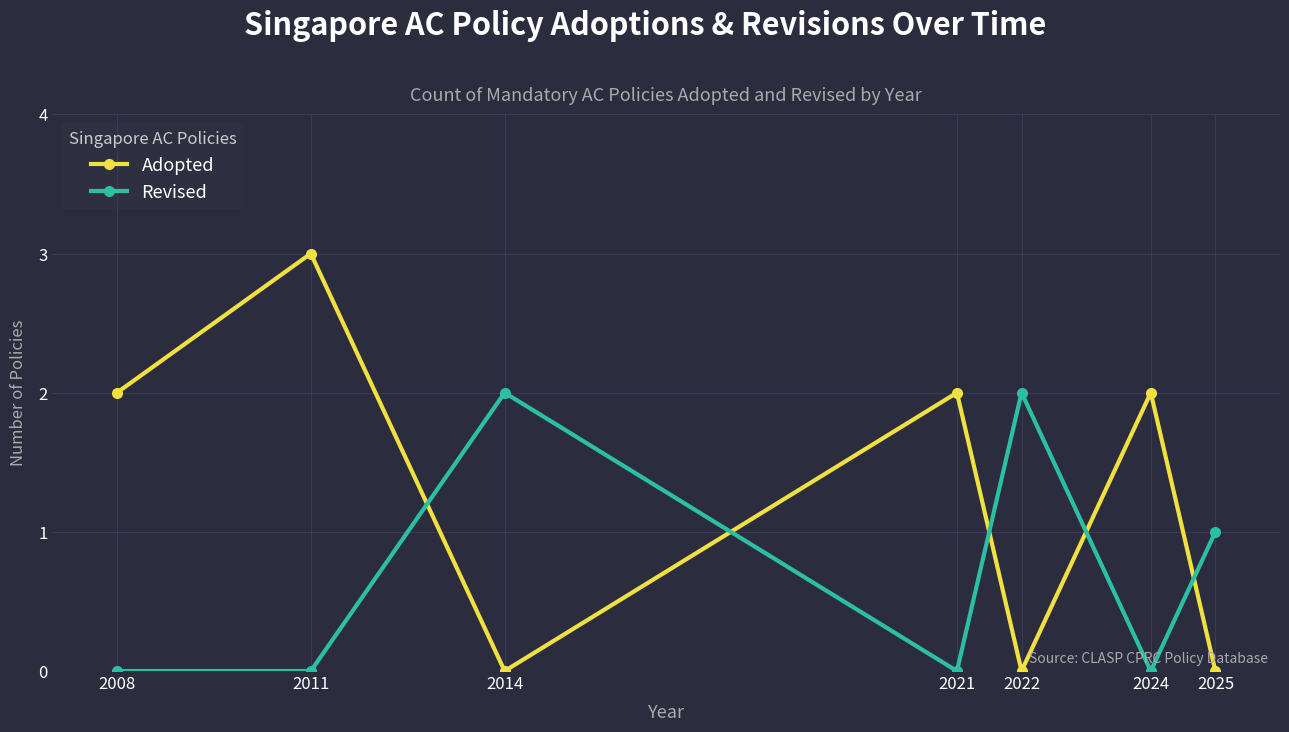

Which series has the largest total across all categories?

Adopted